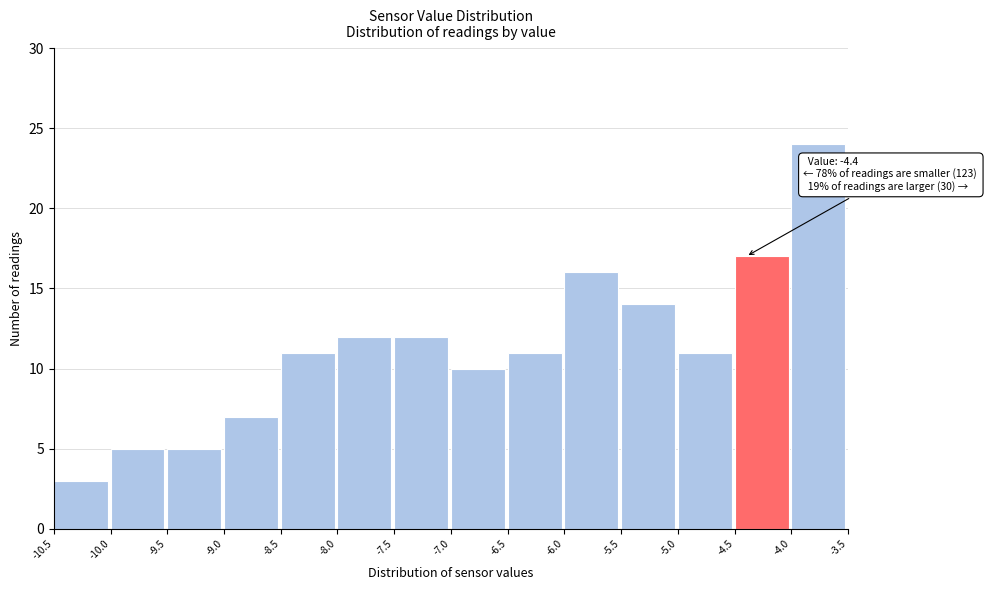

Over which range of the x-axis is the bar tallest?

-4.0 to -3.5